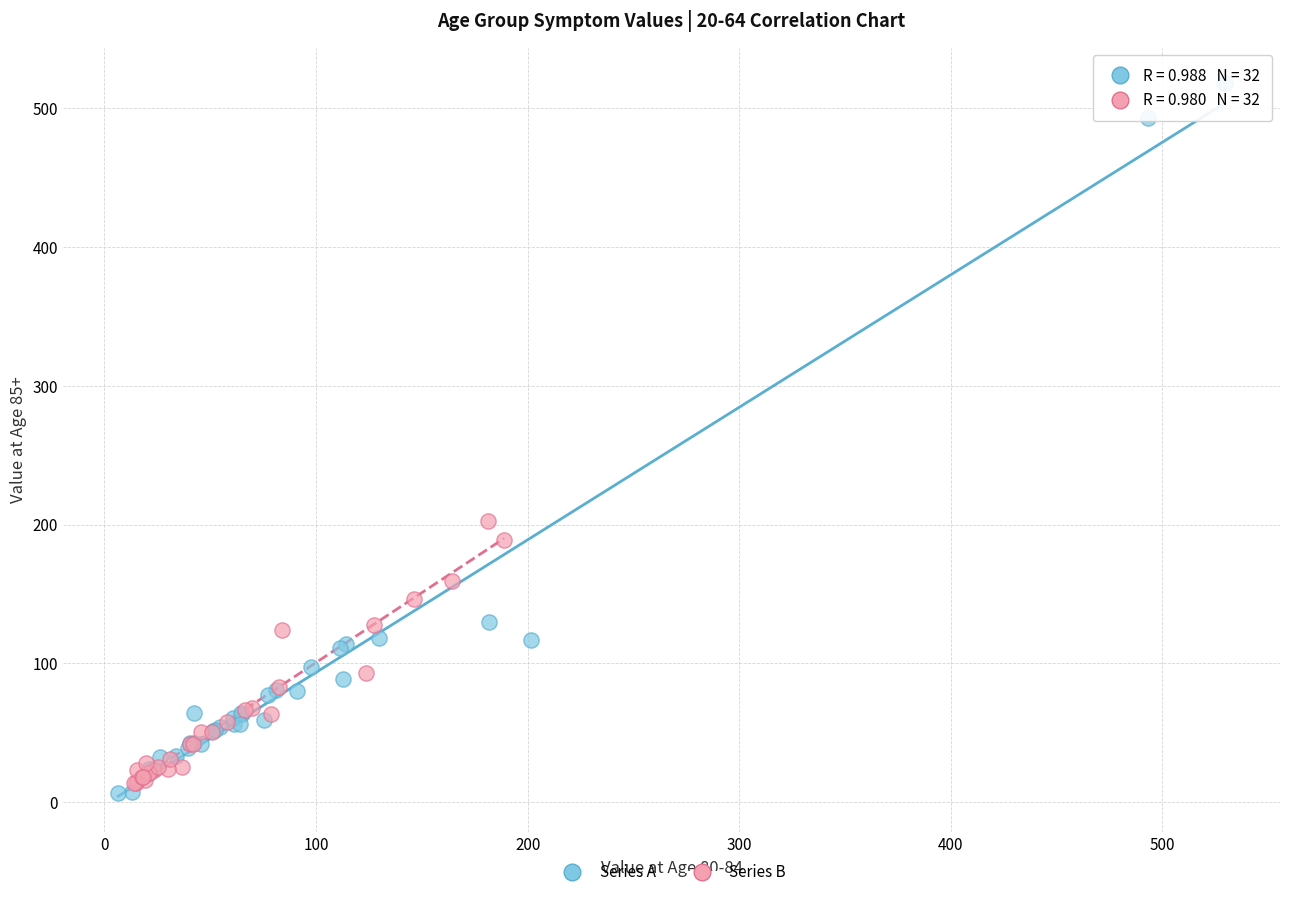

Which series has the largest Y range (max minus min)?

Series A